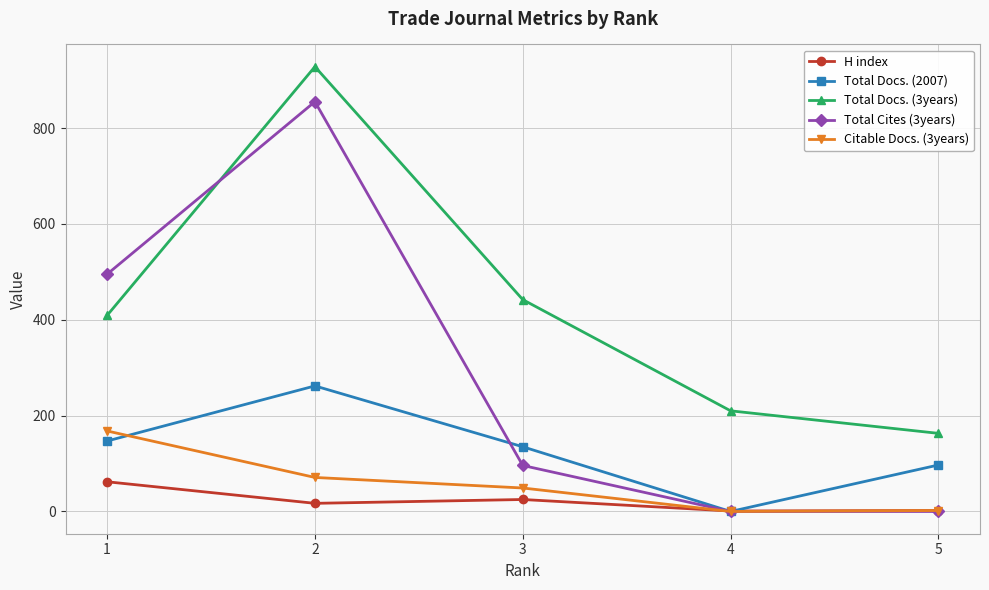

True or false: Total Docs. (3years) and Citable Docs. (3years) cross at least once.

False